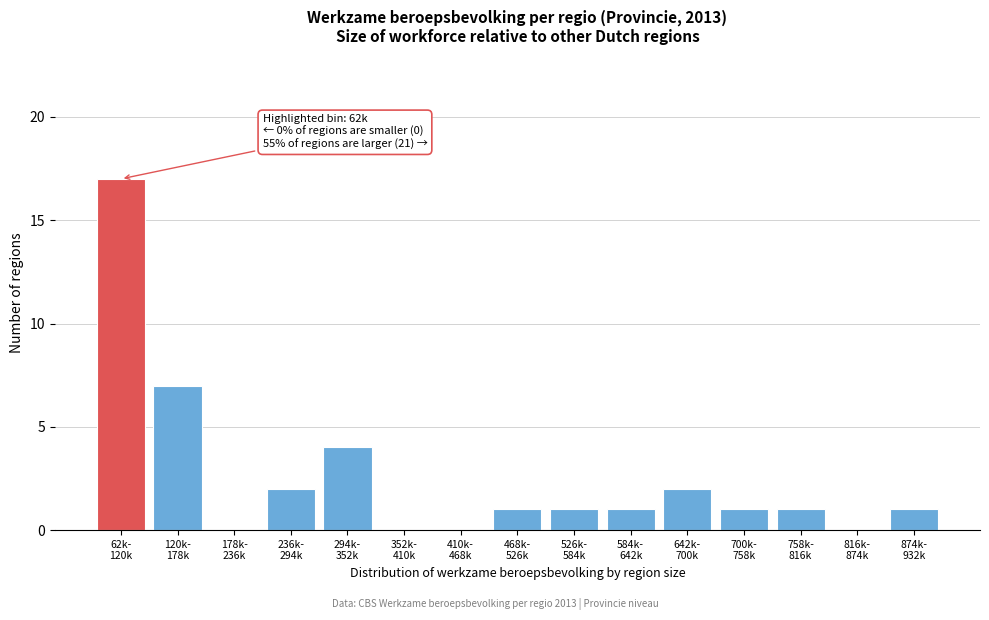

What is the maximum value shown in the chart?

17